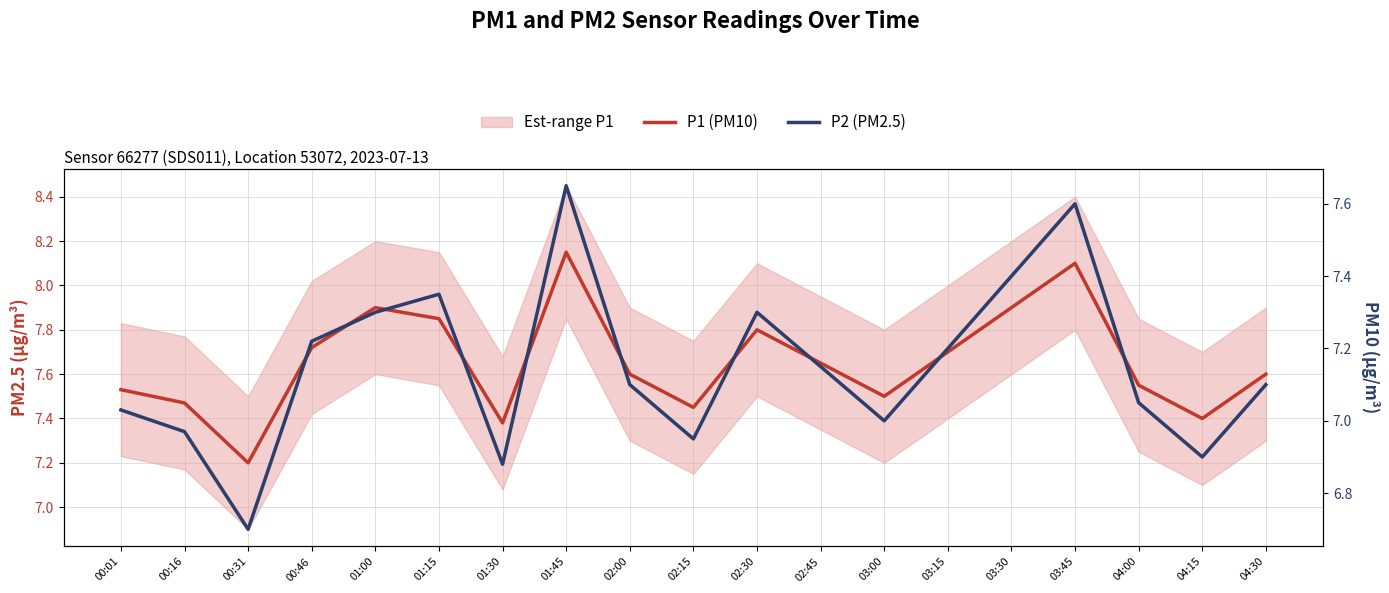

The P1 (PM10) series shows 10.8 at 00:16. True or false?

False